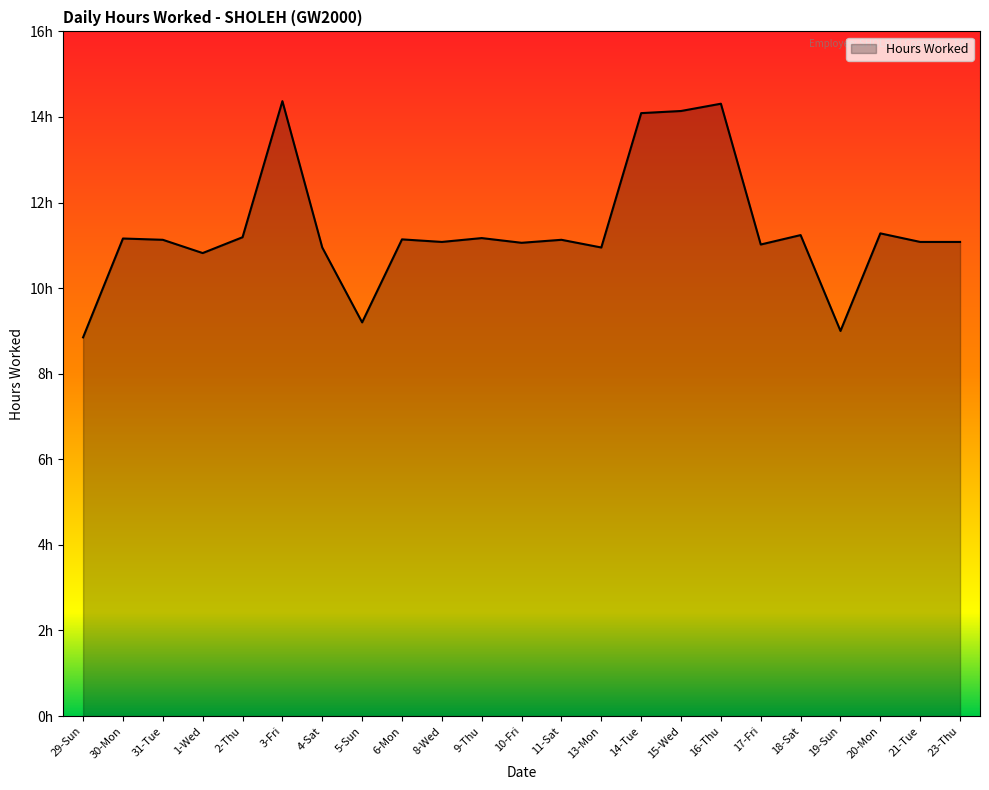

Which label corresponds to the largest value in the chart?

3-Fri